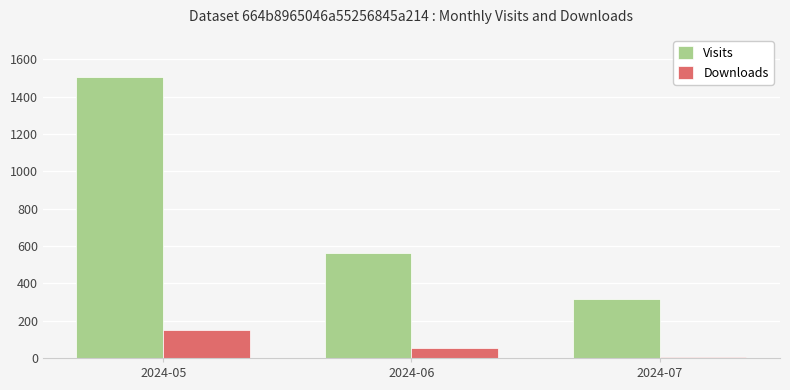

Which label corresponds to the largest value in the chart?

2024-05